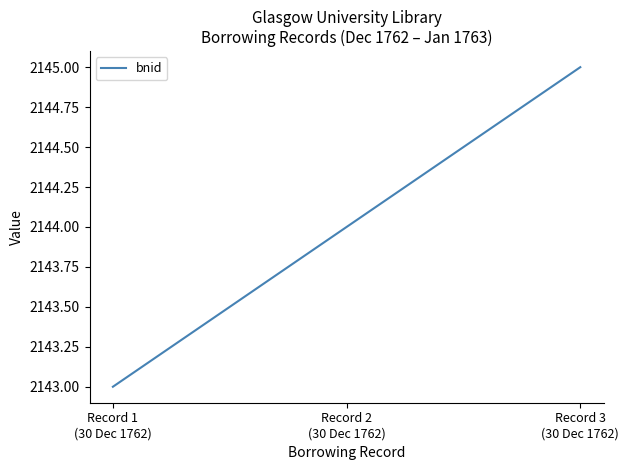

What is the difference between the second highest and minimum values?

1